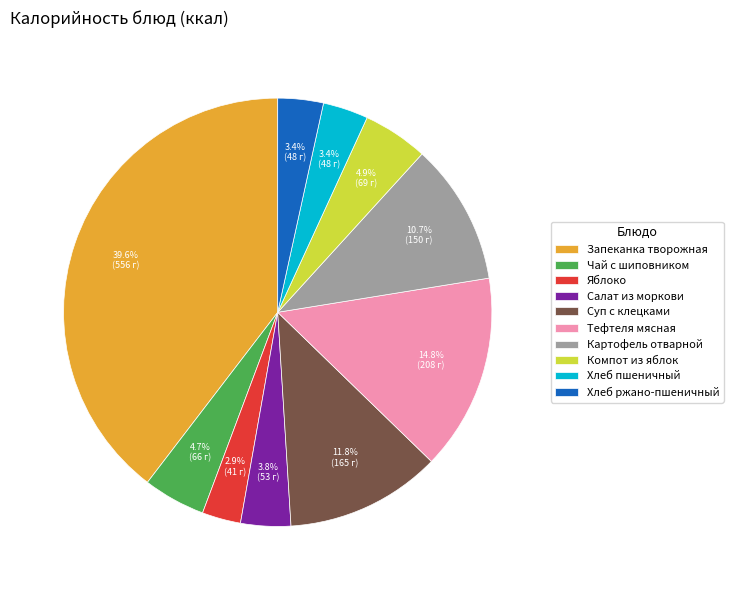

Between Компот из яблок and Запеканка творожная, which is larger?

Запеканка творожная